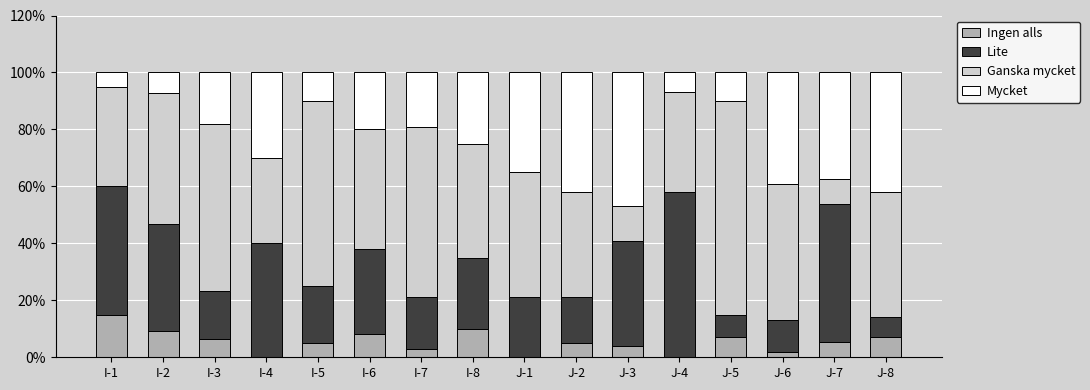

What is the difference between the Ingen alls values at I-2 and J-7?

3.7